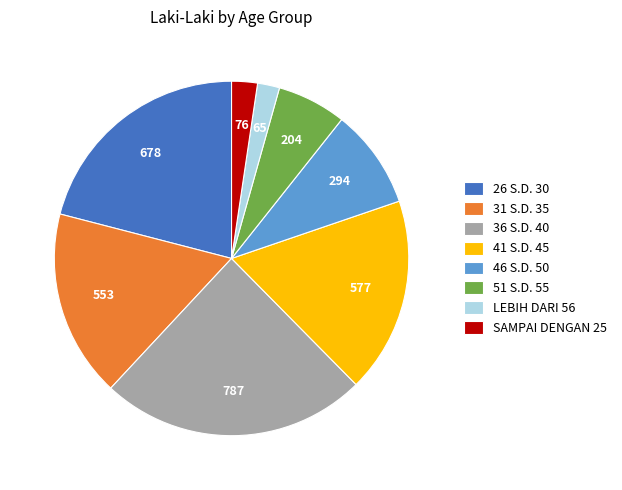

What is the ratio of the value at 41 S.D. 45 to the value at 26 S.D. 30?

0.9